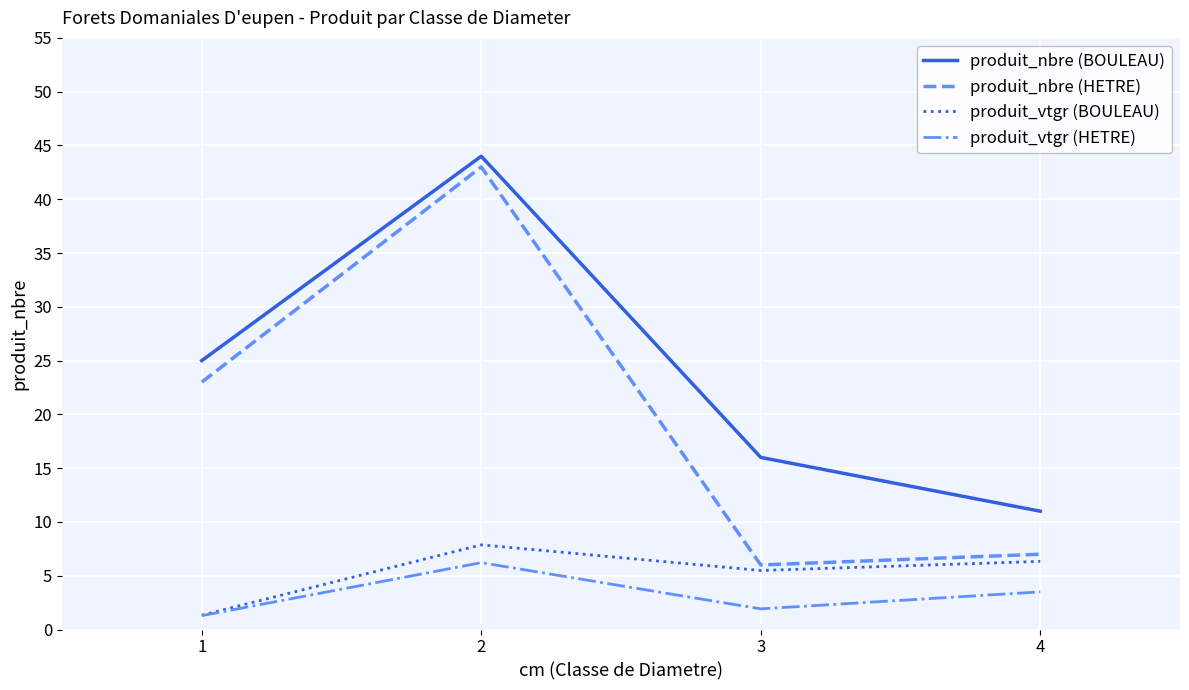

Rank the series at 3 from highest to lowest value.

produit_nbre (BOULEAU), produit_nbre (HETRE), produit_vtgr (BOULEAU), produit_vtgr (HETRE)